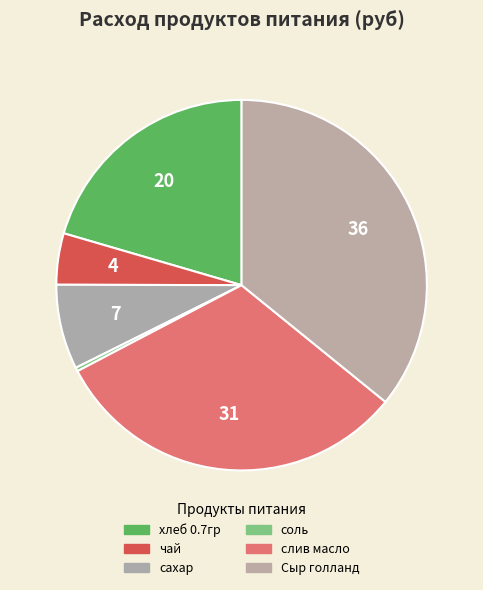

How many slices are in this pie chart?

6